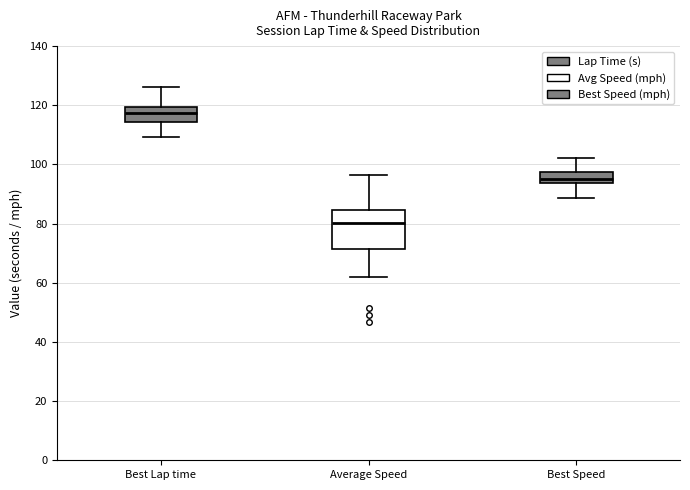

Reading left to right, transcribe this box plot: for each box, give where its median line is, the range the box spans, and where its two whiskers end, as read against the y-axis. The values are not printed on the chart, so give them approximately, as read against the axis.

Best Lap time: median 118, box 114 to 120, whiskers 110 to 126
Average Speed: median 80, box 72 to 84, whiskers 62 to 96
Best Speed: median 96, box 94 to 98, whiskers 88 to 102